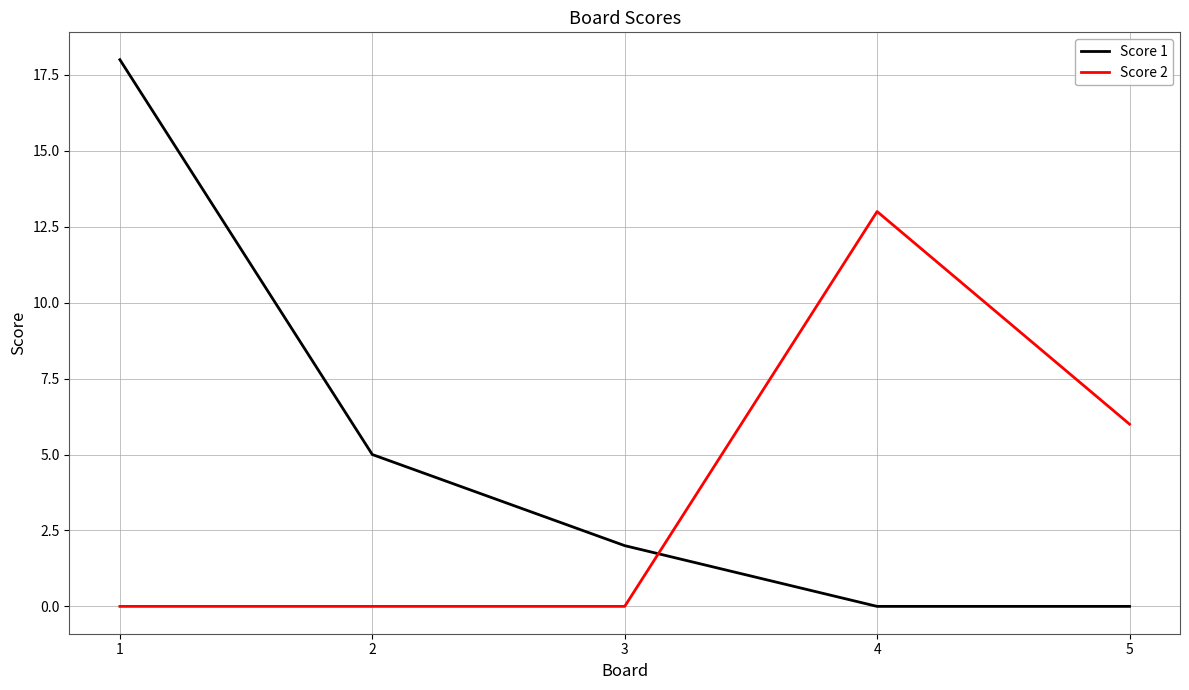

Count the number of categories in the chart.

5